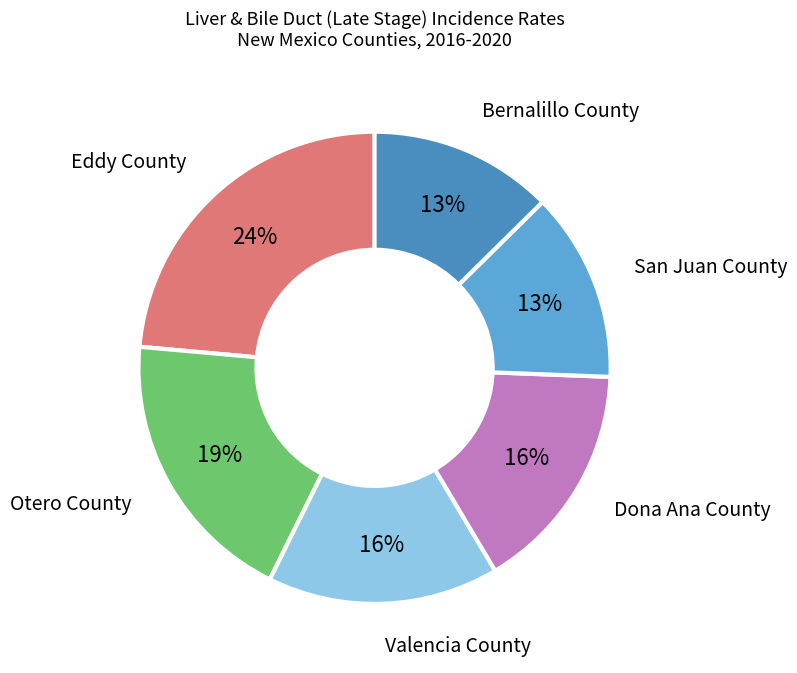

Does any single category account for the majority?

No